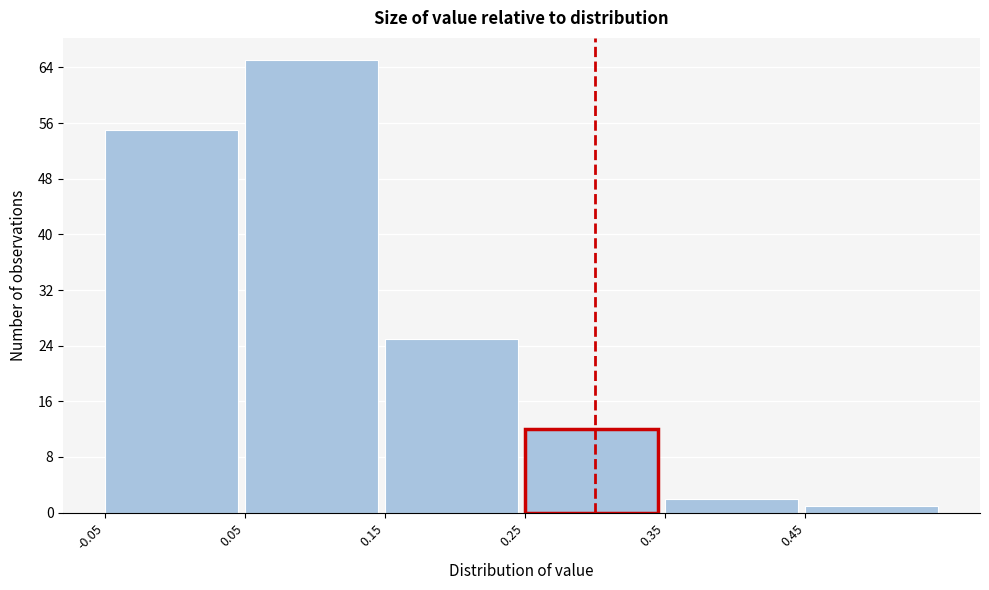

Reading left to right, transcribe this chart: for each bar, give the range it covers on the x-axis and its height. The values are not printed on the chart, so give them approximately, as read against the axis.

-0.05 to 0.05: 55
0.05 to 0.15: 65
0.15 to 0.25: 25
0.25 to 0.35: 12
0.35 to 0.45: 2
0.45 to 0.55: 1